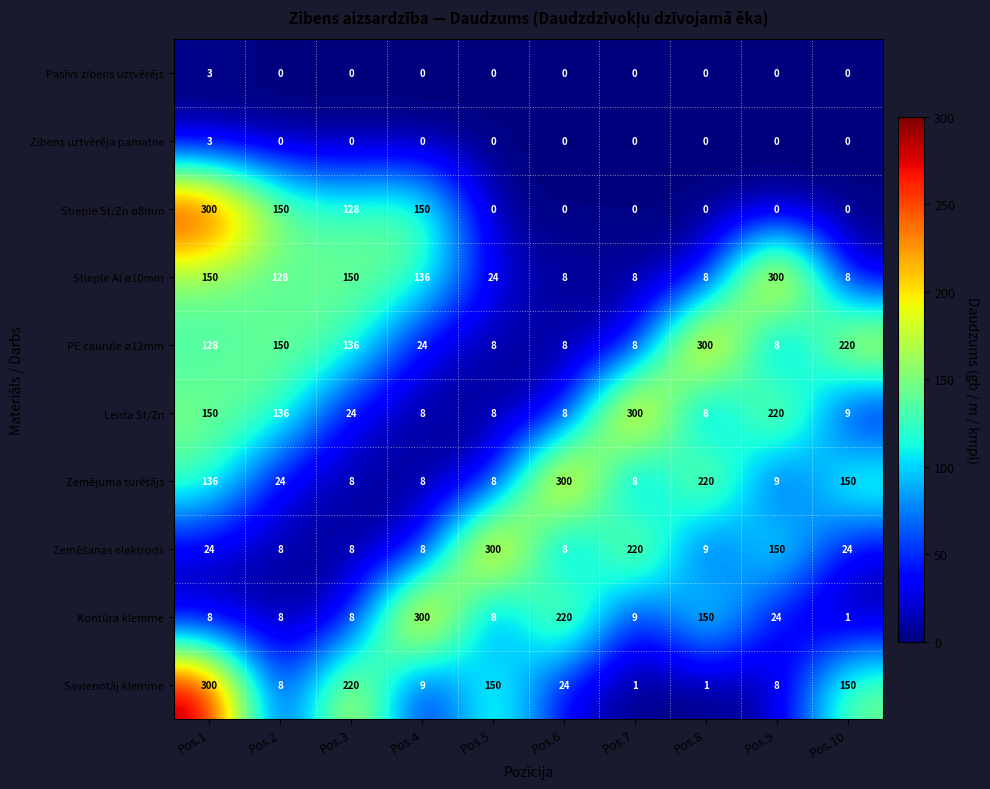

Which series changed the most between Pos.1 and Pos.9?

Stieple St/Zn ø8mm